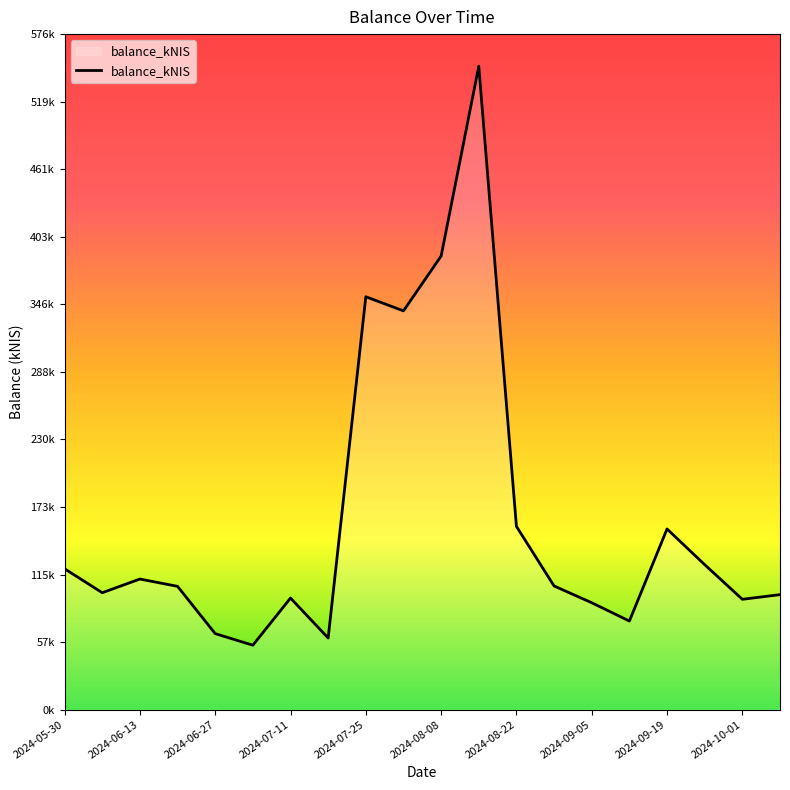

Is this an area chart (filled region under the line)?

Yes